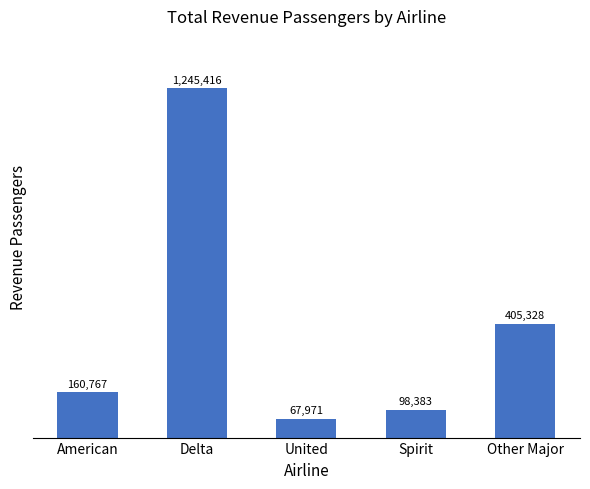

List the labels in order of value, smallest first.

United, Spirit, American, Other Major, Delta